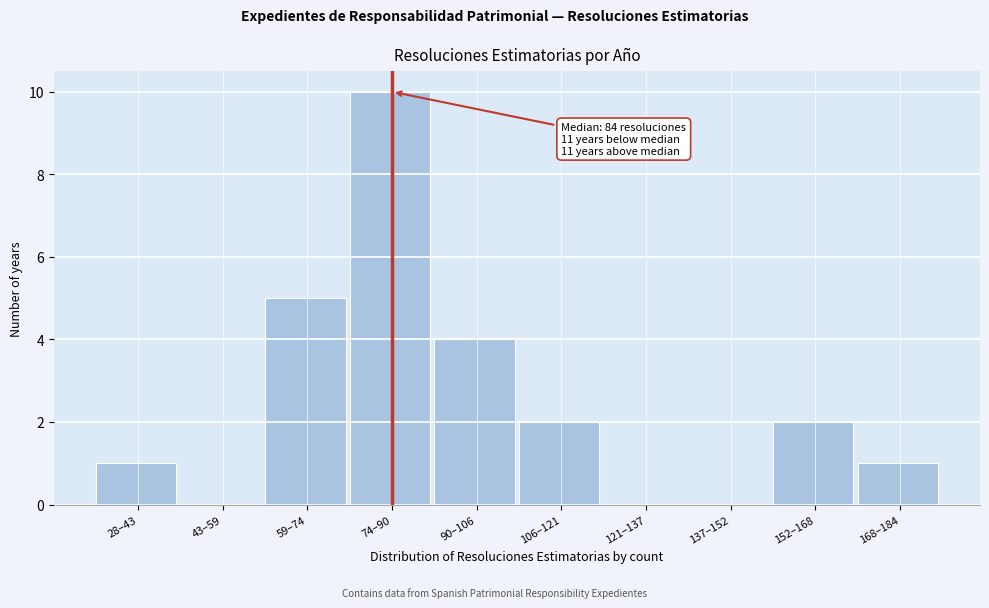

Reading left to right, transcribe all the data shown in this chart.

28–43=1	43–59=0	59–74=5	74–90=10	90–106=4	106–121=2	121–137=0	137–152=0	152–168=2	168–184=1